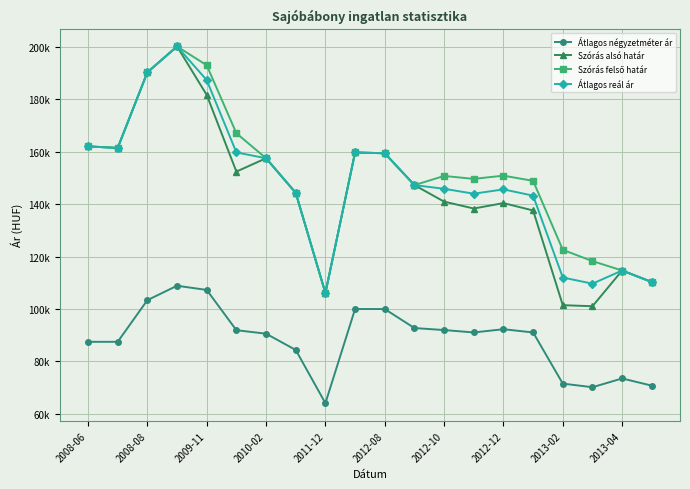

How many interior local valleys does the Szórás felső határ series have?

4